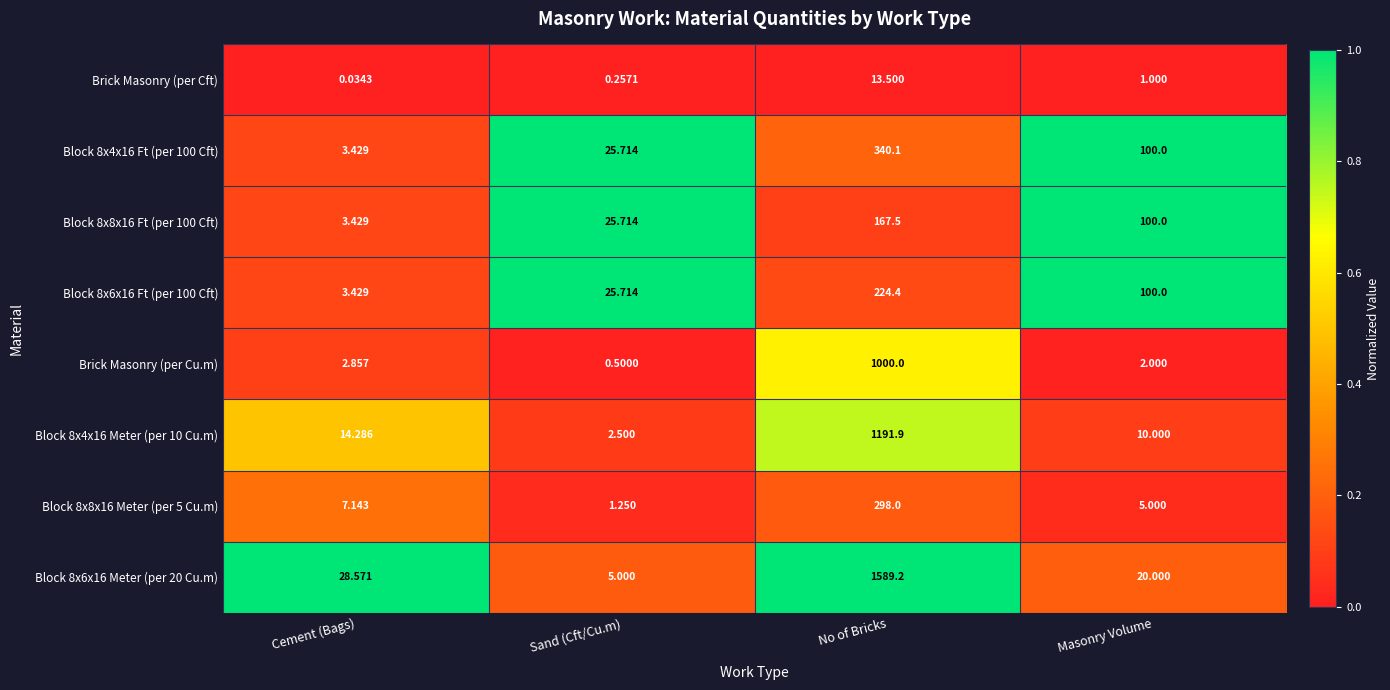

What is the maximum value shown in the chart?

1589.2